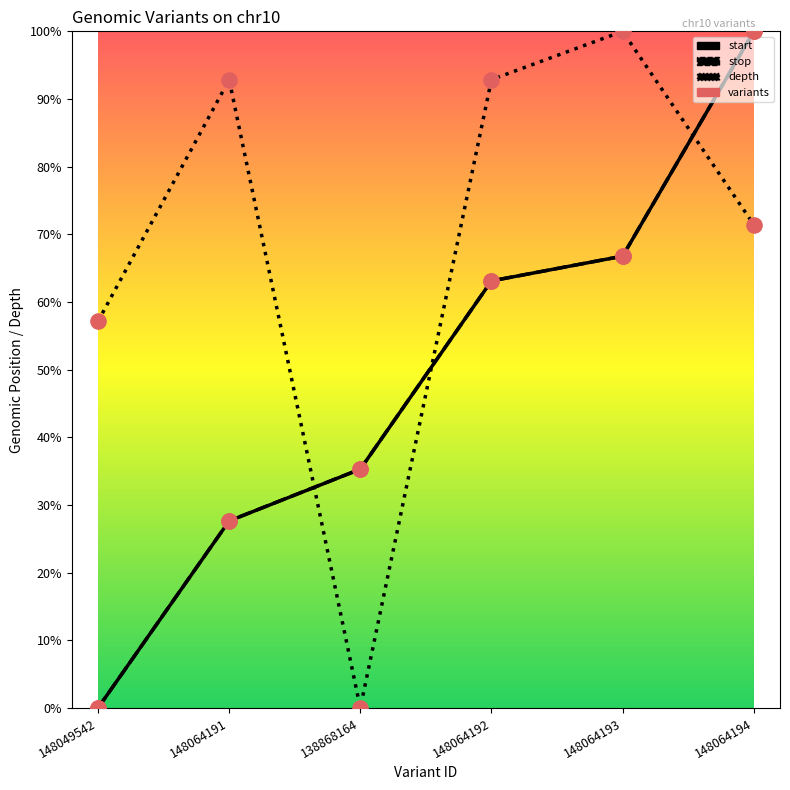

Does the chart have visible grid lines?

No